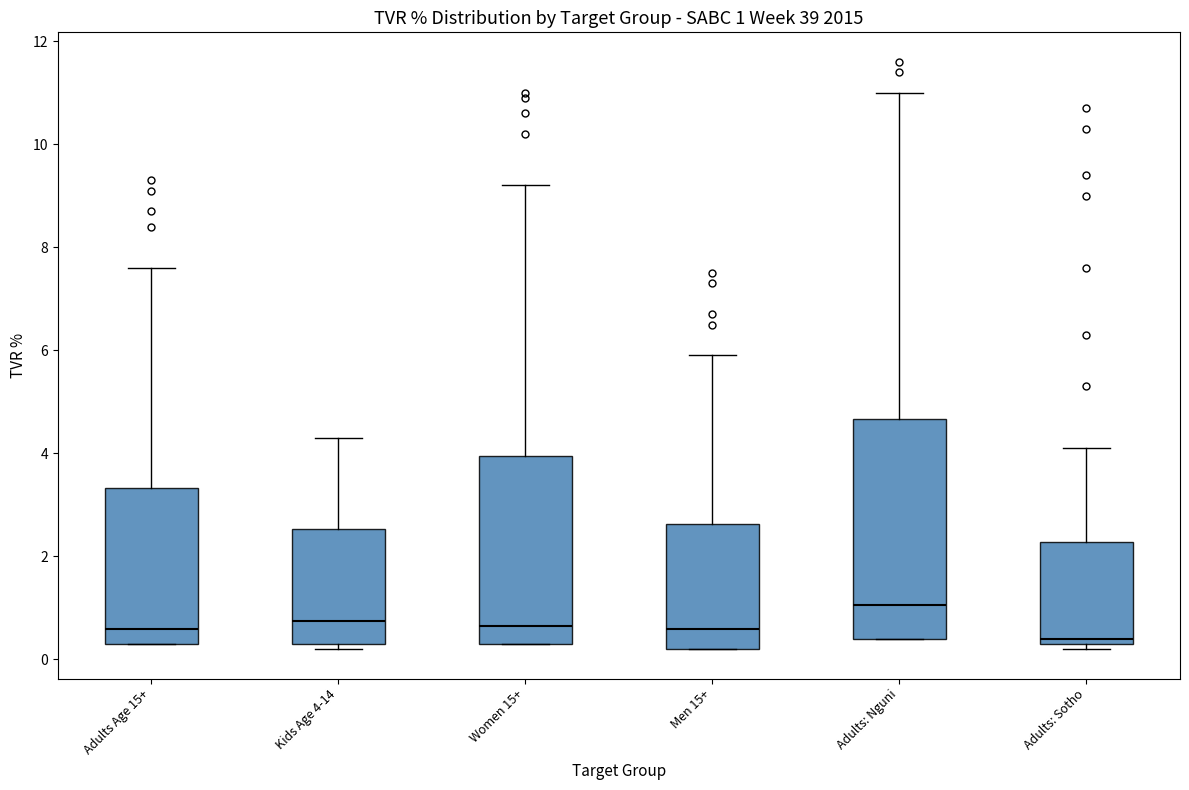

Which box has the highest median line?

Adults: Nguni